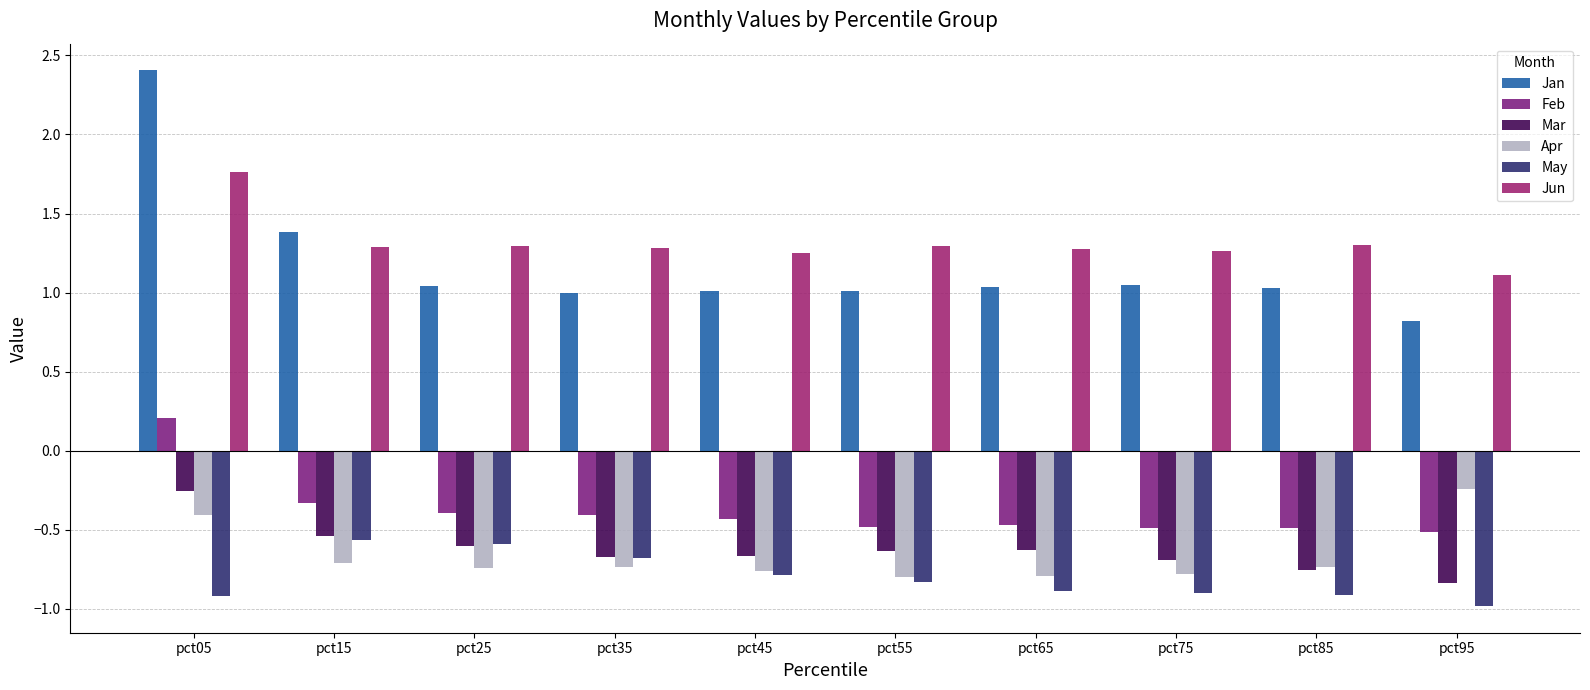

Count the number of categories in the chart.

10